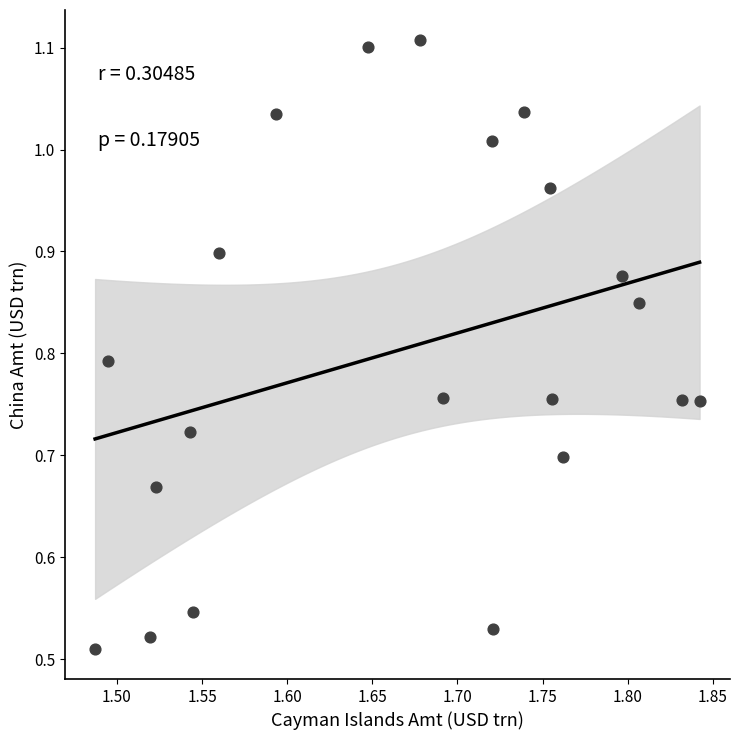

What is the range of X values (max minus min)?

0.4